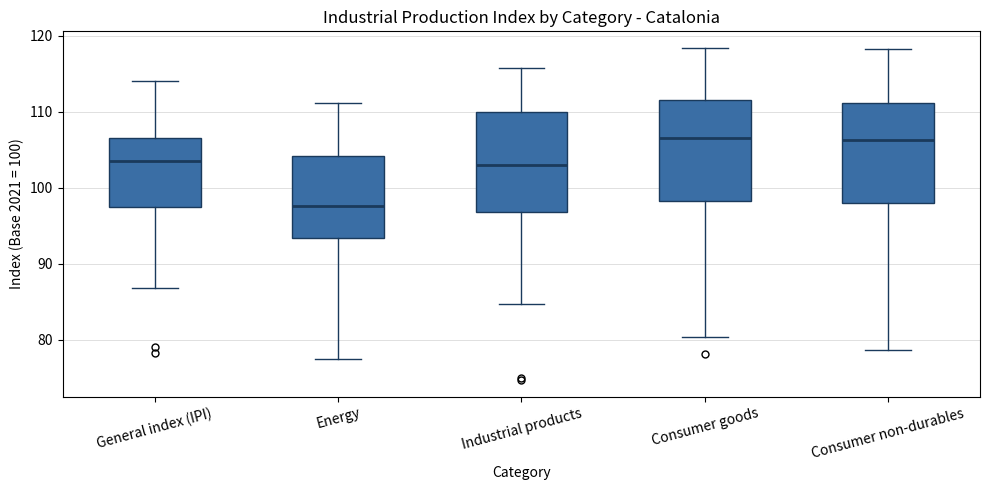

Reading left to right, read every box against the y-axis: the position of its median line, the range the box covers, and the ends of its whiskers. The values are not printed on the chart, so give them approximately, as read against the axis.

General index (IPI): median 104, box 97 to 107, whiskers 87 to 114
Energy: median 98, box 93 to 104, whiskers 77 to 111
Industrial products: median 103, box 97 to 110, whiskers 85 to 116
Consumer goods: median 107, box 98 to 112, whiskers 80 to 118
Consumer non-durables: median 106, box 98 to 111, whiskers 79 to 118